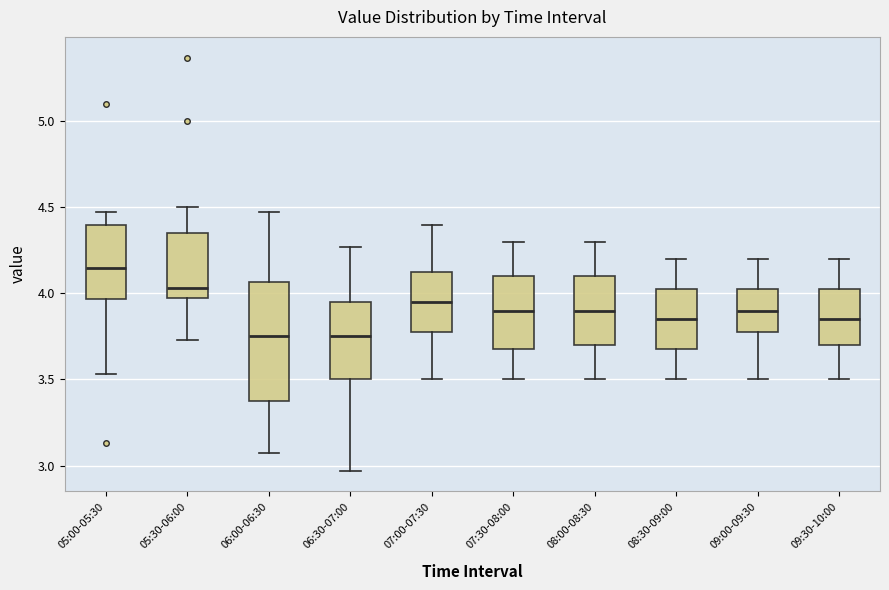

Reading left to right, read every box against the y-axis: the position of its median line, the range the box covers, and the ends of its whiskers. The values are not printed on the chart, so give them approximately, as read against the axis.

05:00-05:30: median 4.15, box 3.95 to 4.40, whiskers 3.55 to 4.45
05:30-06:00: median 4.05, box 4.00 to 4.35, whiskers 3.75 to 4.50
06:00-06:30: median 3.75, box 3.35 to 4.05, whiskers 3.05 to 4.45
06:30-07:00: median 3.75, box 3.50 to 3.95, whiskers 2.95 to 4.25
07:00-07:30: median 3.95, box 3.80 to 4.15, whiskers 3.50 to 4.40
07:30-08:00: median 3.90, box 3.70 to 4.10, whiskers 3.50 to 4.30
08:00-08:30: median 3.90, box 3.70 to 4.10, whiskers 3.50 to 4.30
08:30-09:00: median 3.85, box 3.70 to 4.05, whiskers 3.50 to 4.20
09:00-09:30: median 3.90, box 3.80 to 4.05, whiskers 3.50 to 4.20
09:30-10:00: median 3.85, box 3.70 to 4.05, whiskers 3.50 to 4.20